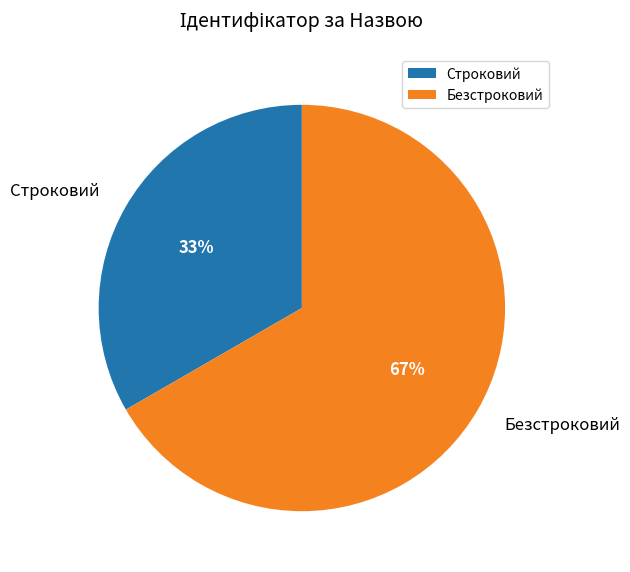

Between Безстроковий and Строковий, which is larger?

Безстроковий